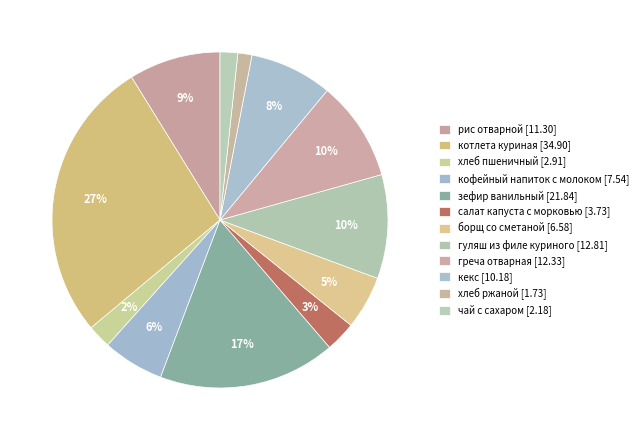

Between котлета куриная and кекс, which is larger?

котлета куриная